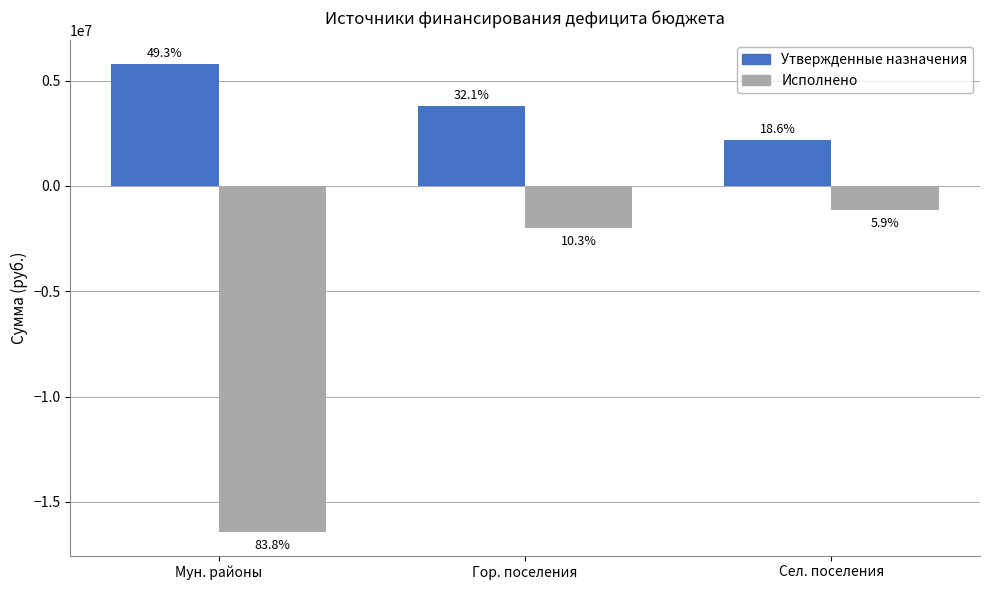

Where does the Исполнено series first go above -2011930?

Сел. поселения